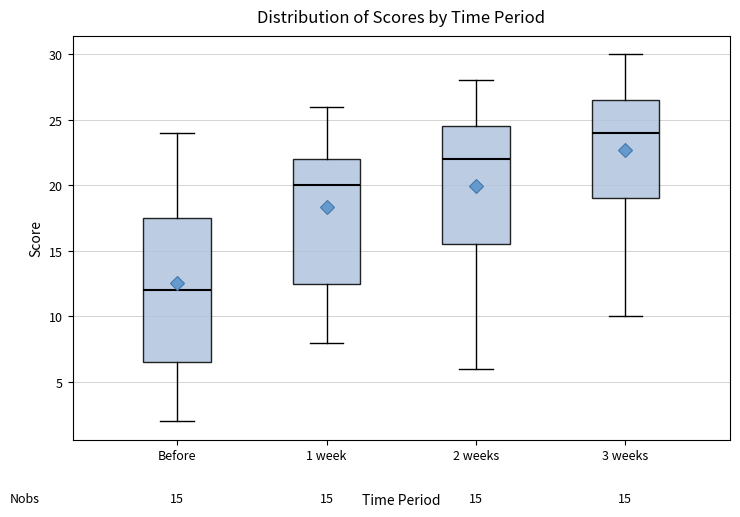

Comparing the boxes themselves (not the whiskers), which one is the tallest?

Before